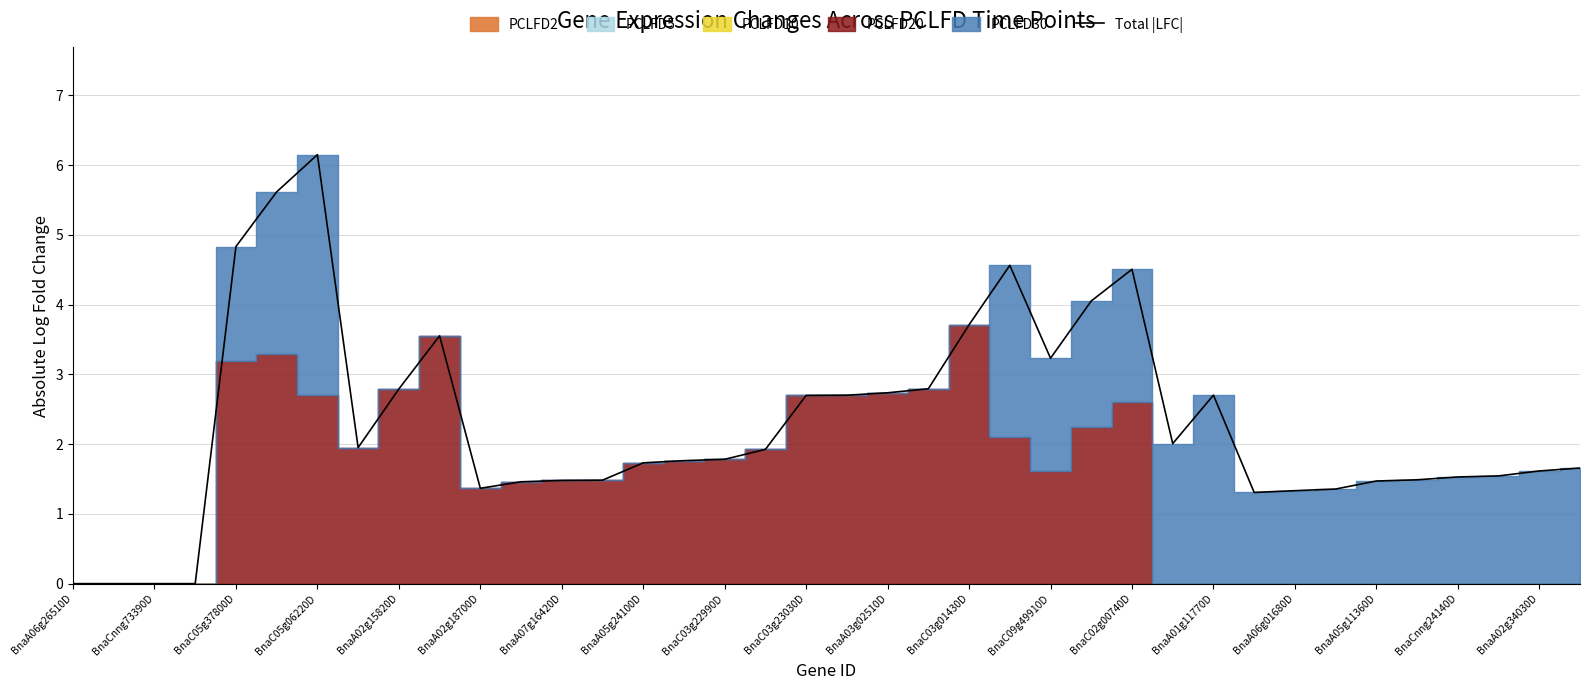

The value of Total |LFC| at BnaC05g37800D is 4.8. True or false?

True